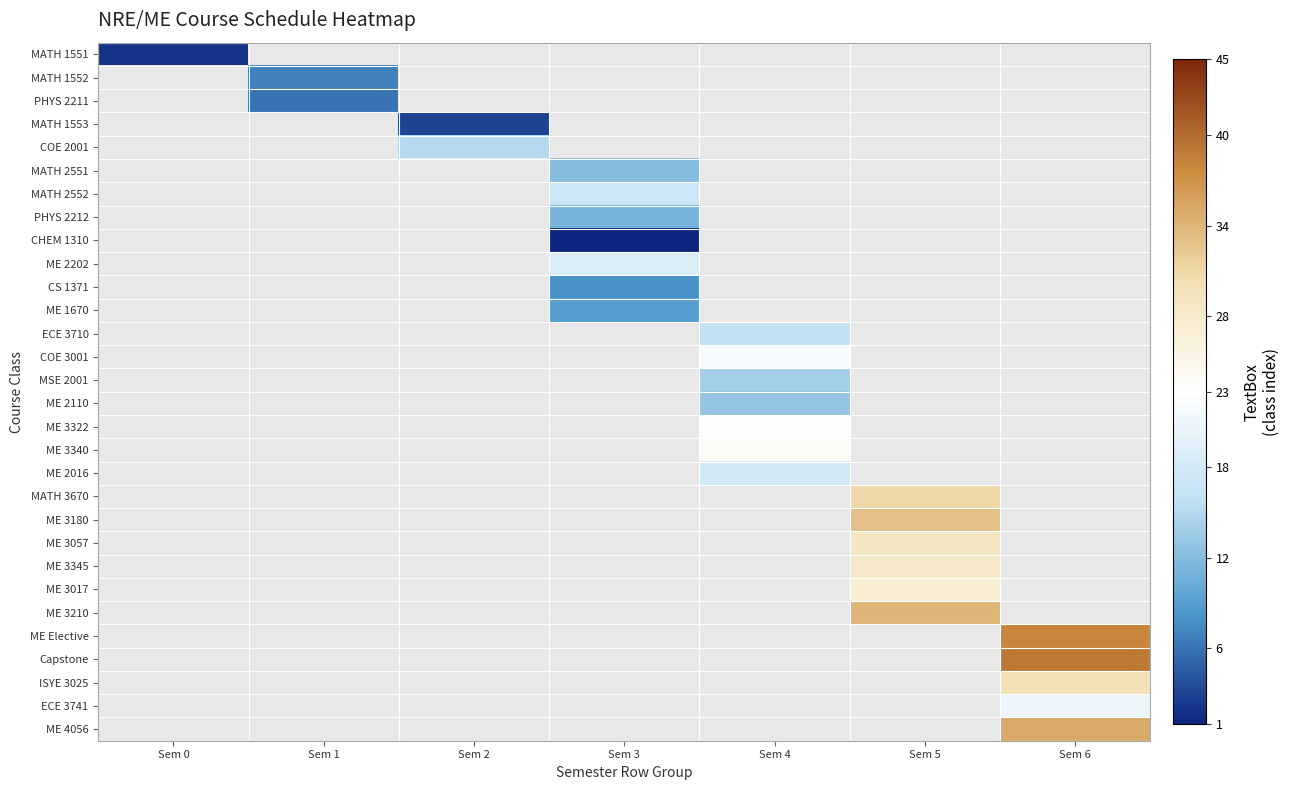

Which label corresponds to the largest value in the chart?

Sem 6